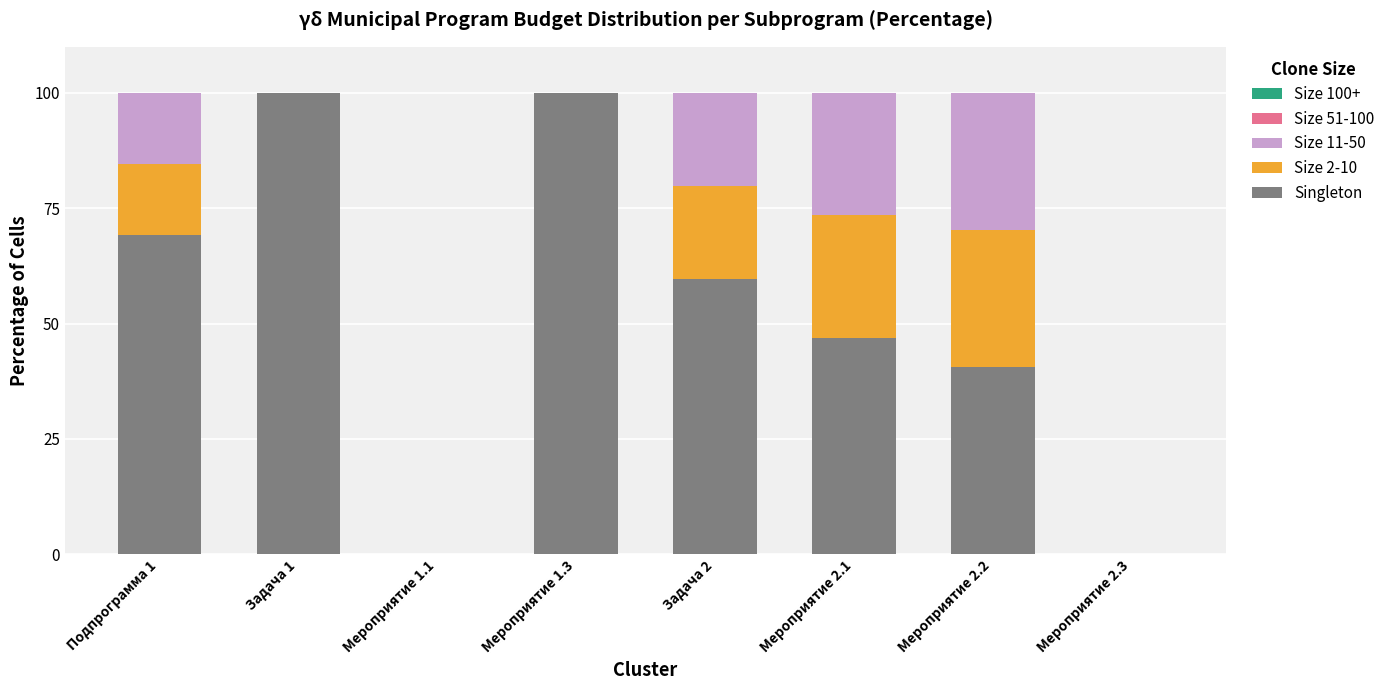

What is the total value across all series at Мероприятие 1.3?

100.0